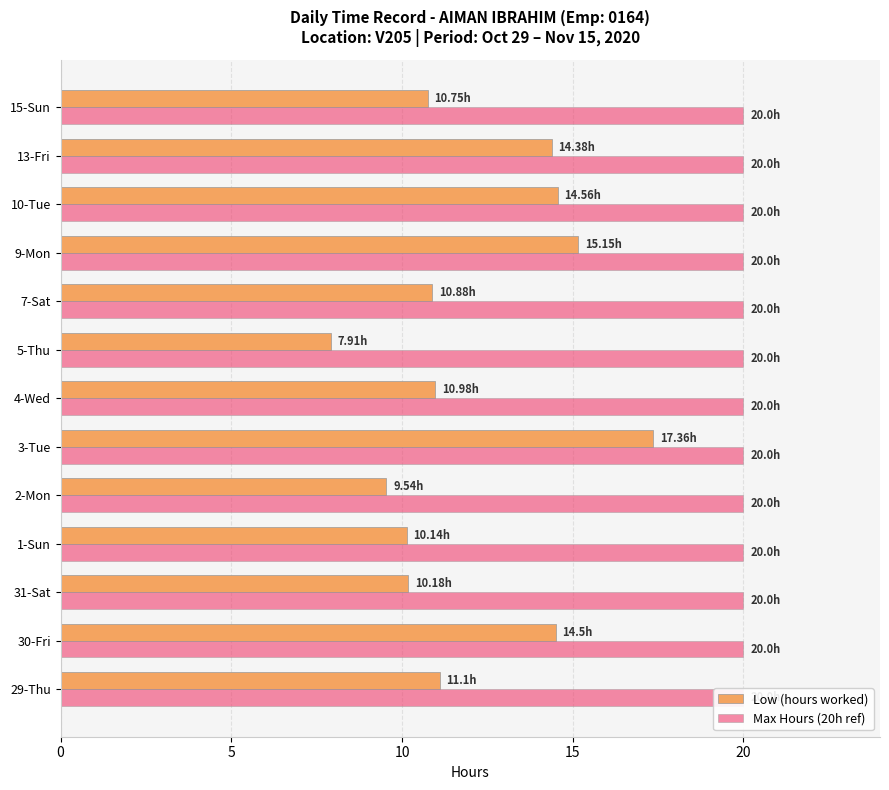

List the series in order of their peak value, highest first.

Low (hours worked), Max Hours (20h ref)